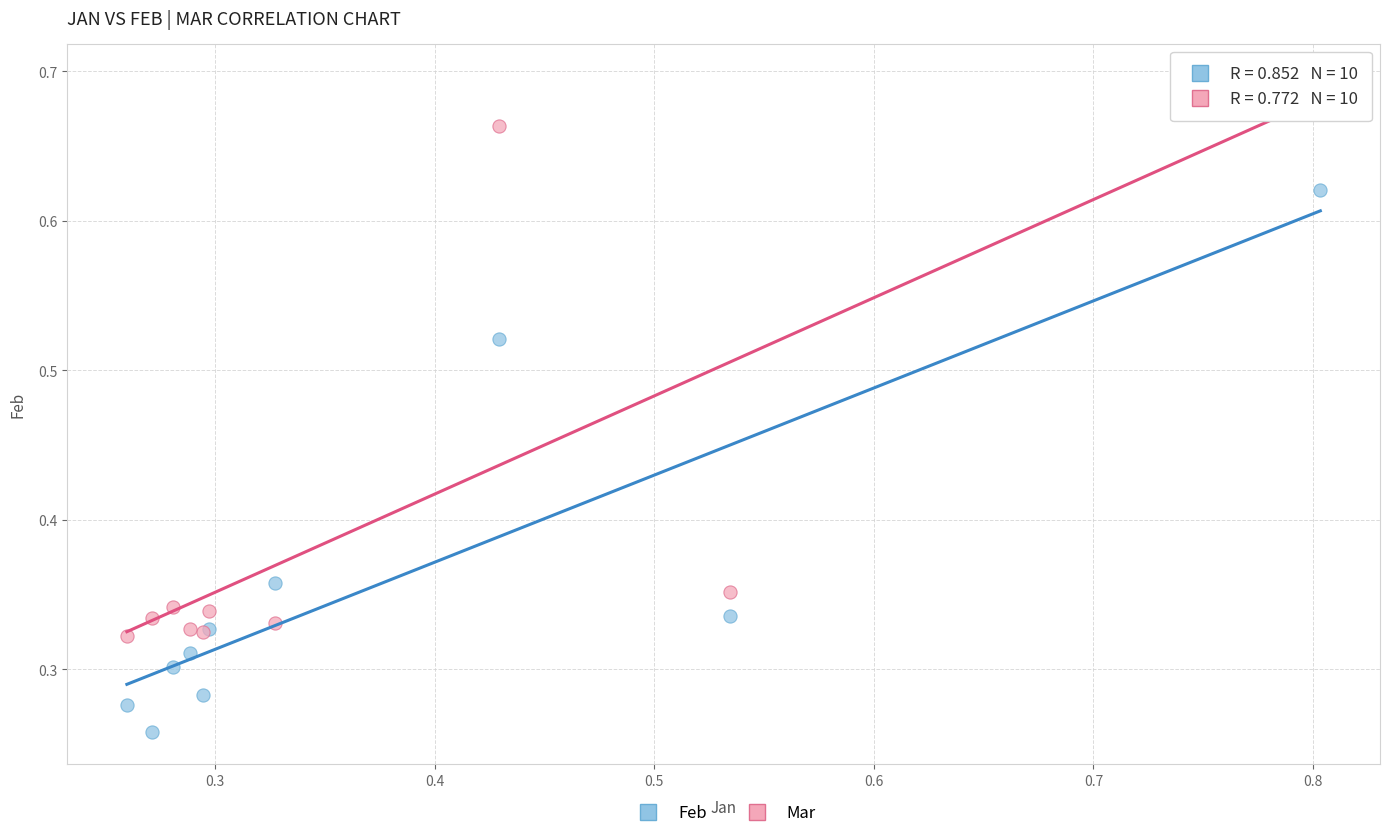

What are all the series names shown in the legend?

Feb, Mar